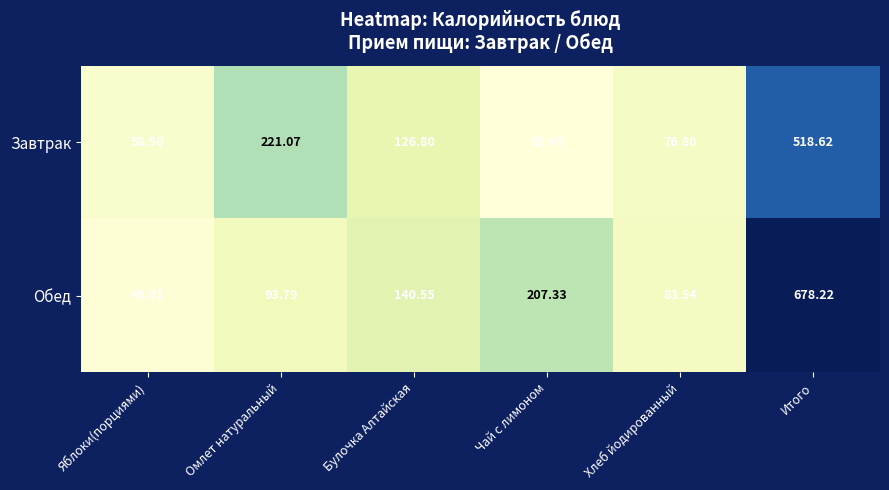

At which category is the sum across all series the highest?

Итого